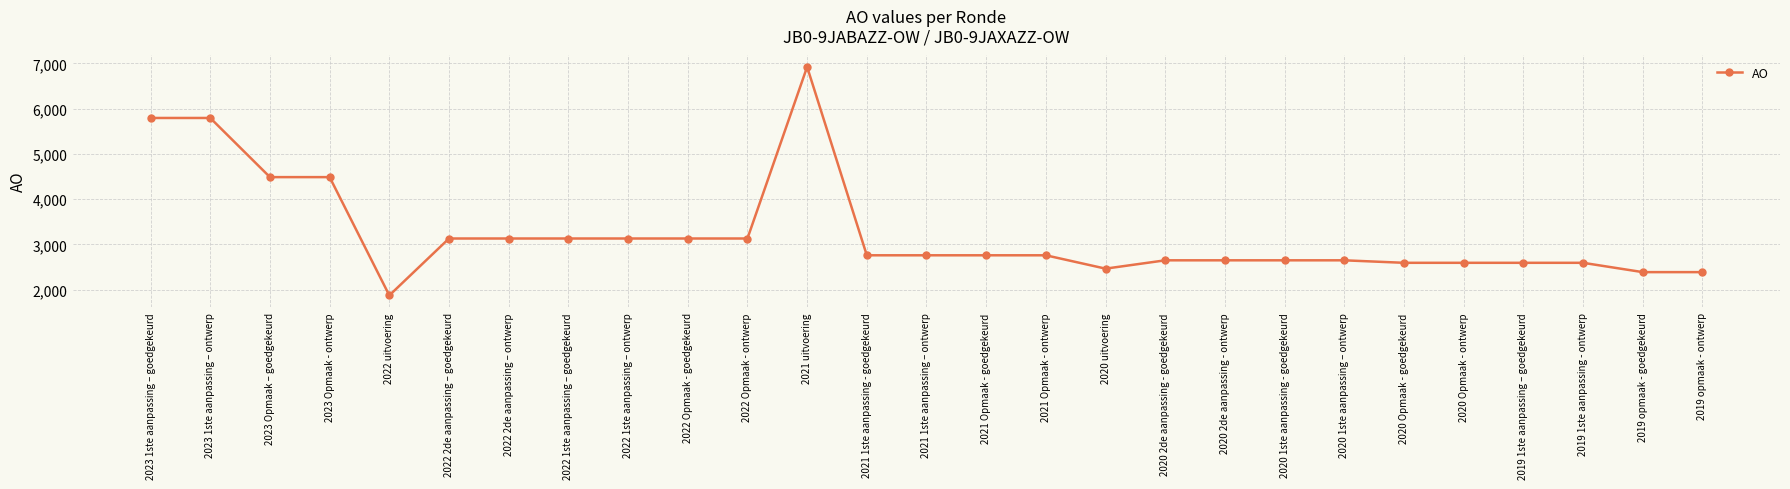

What is the change in value from 2023 Opmaak - ontwerp to 2022 uitvoering?

-2613